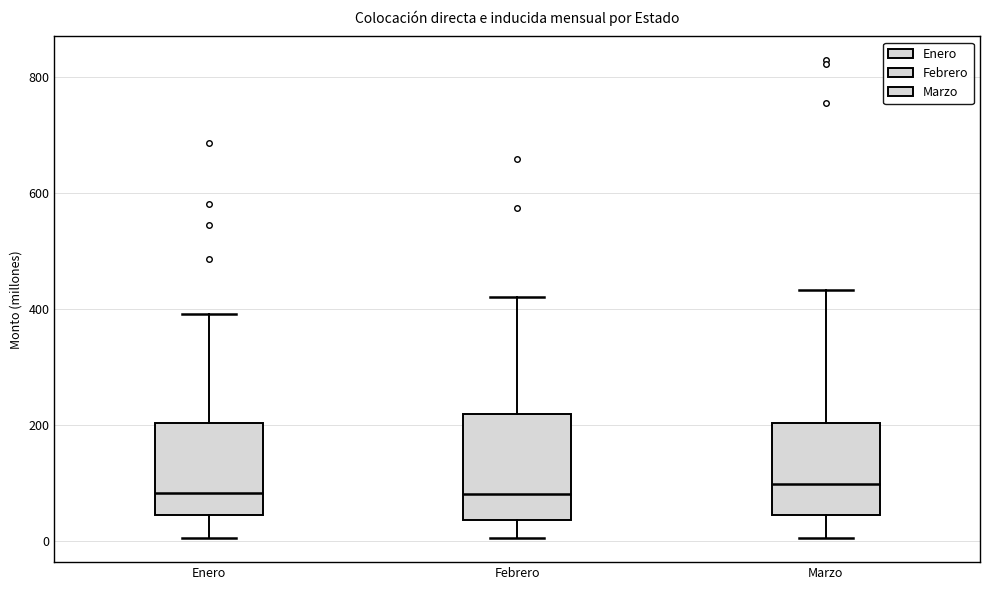

Which box is the tallest, from its lower edge to its upper edge?

Febrero